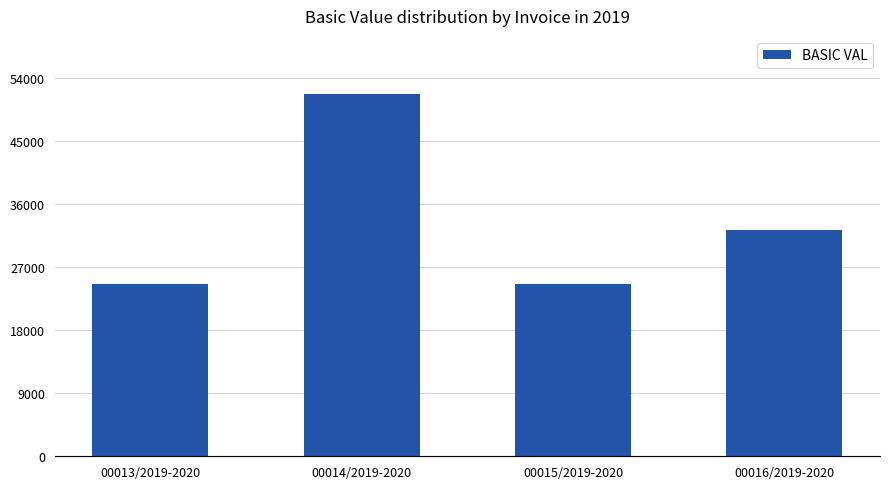

How many values are between 24600 and 51640?

4